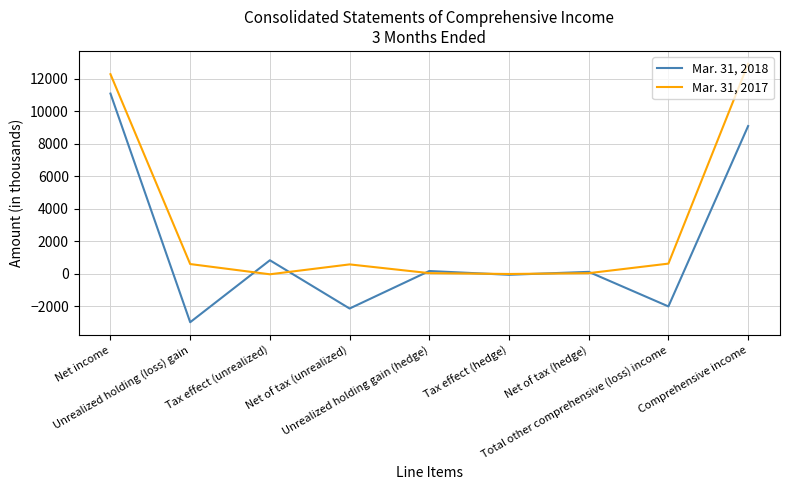

Which series has the widest spread of values?

Mar. 31, 2018